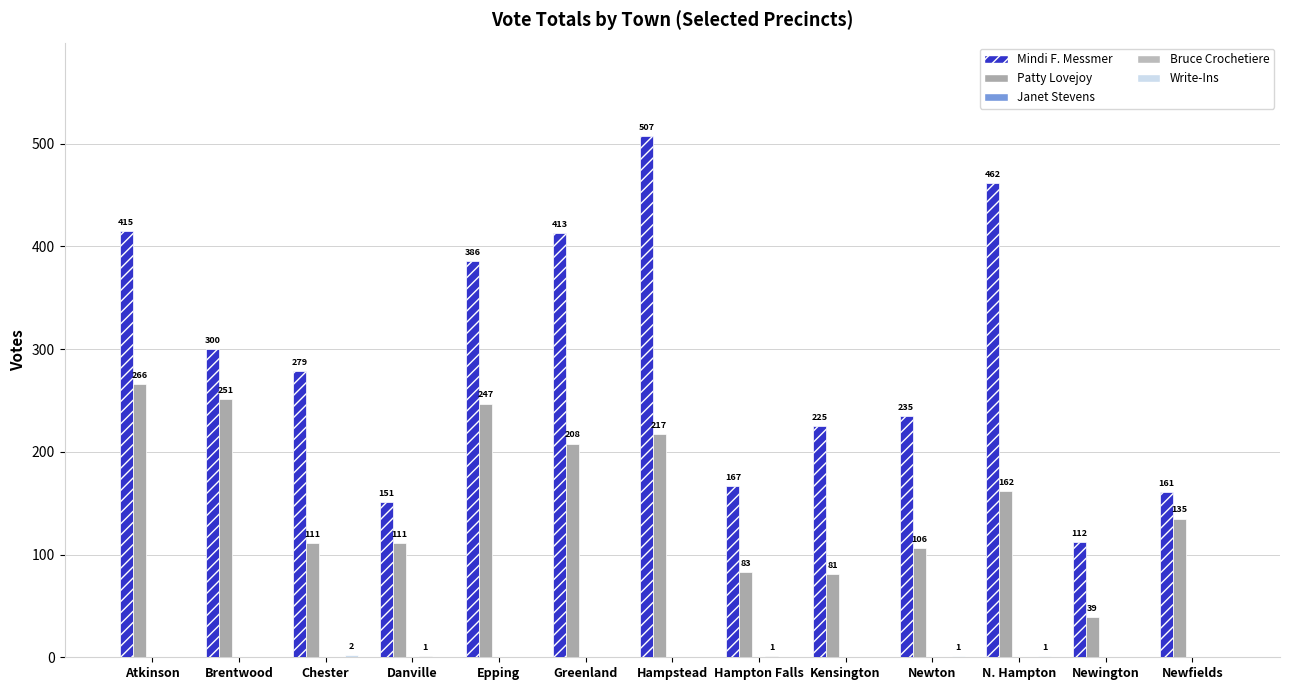

Which category has the highest value in the Write-Ins series?

Chester